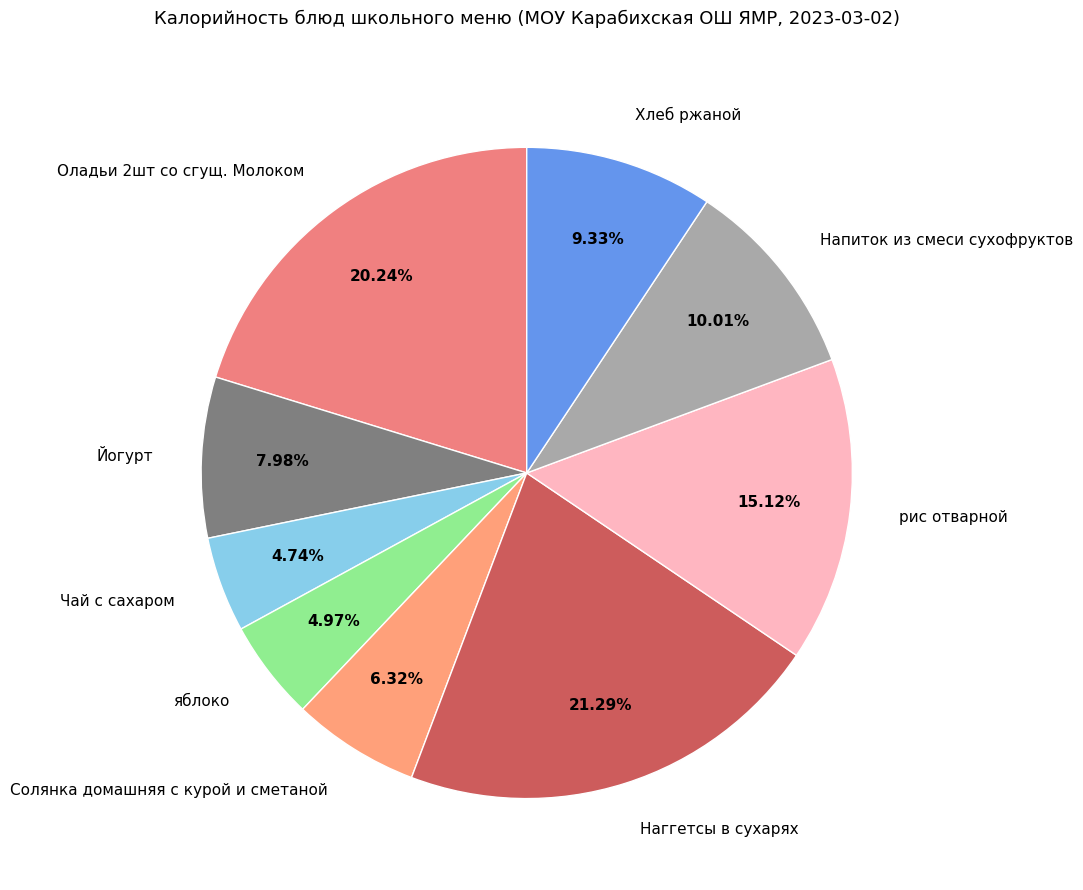

Is the sum of Хлеб ржаной and Чай с сахаром greater than half?

No